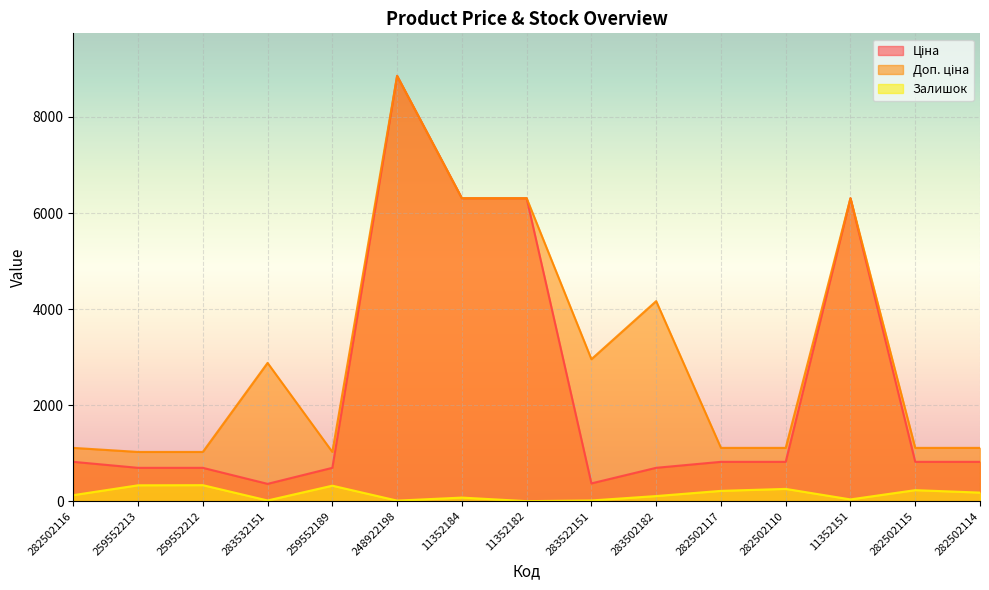

What is the average value of the Ціна series?

2358.7